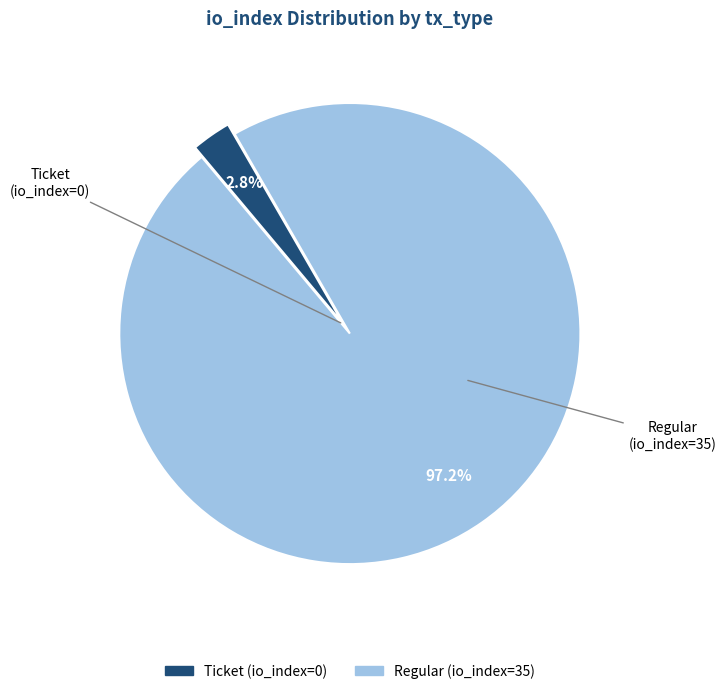

To the nearest percent, what is the difference between the Regular and Ticket slice percentages?

94%